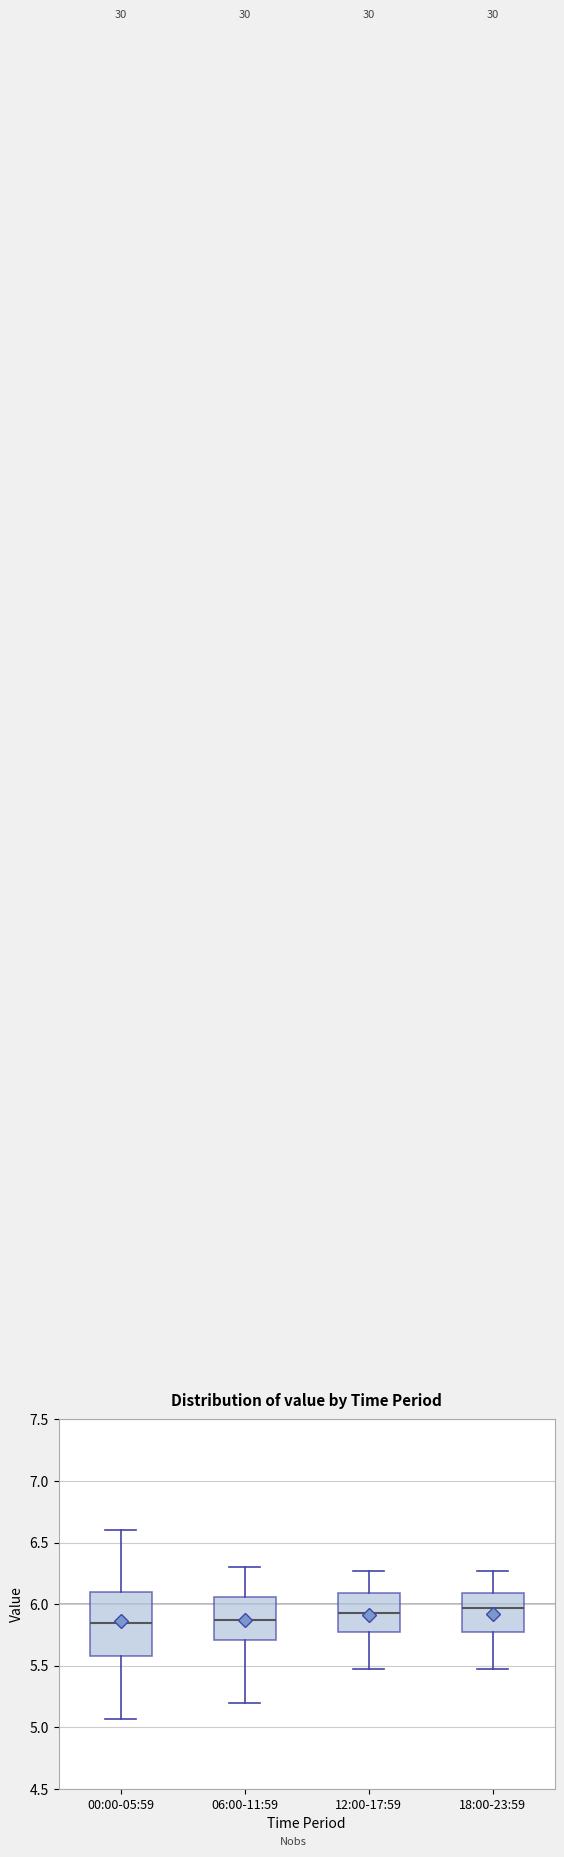

Which box is the tallest, from its lower edge to its upper edge?

00:00-05:59